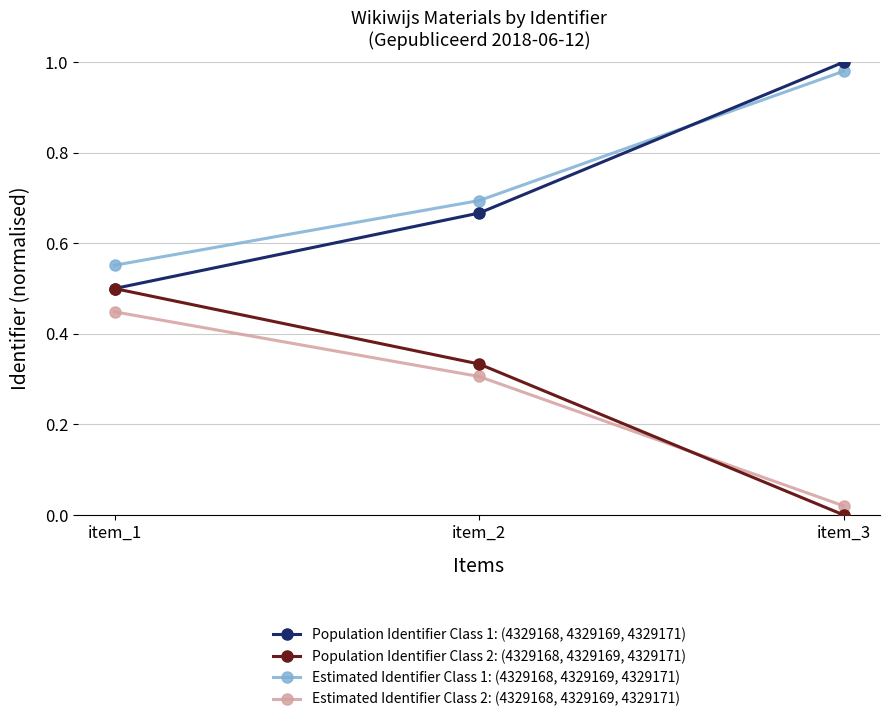

What is the sum of the Population Identifier Class 2: (4329168, 4329169, 4329171) values at item_2 and item_1?

0.8